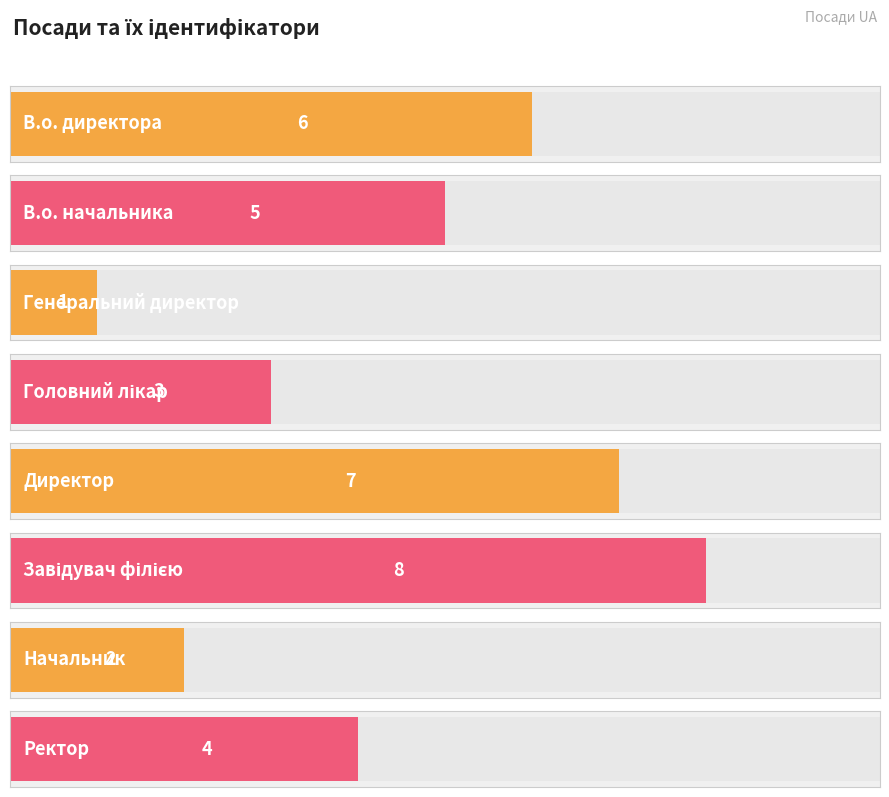

What is the difference between the maximum and minimum values?

7